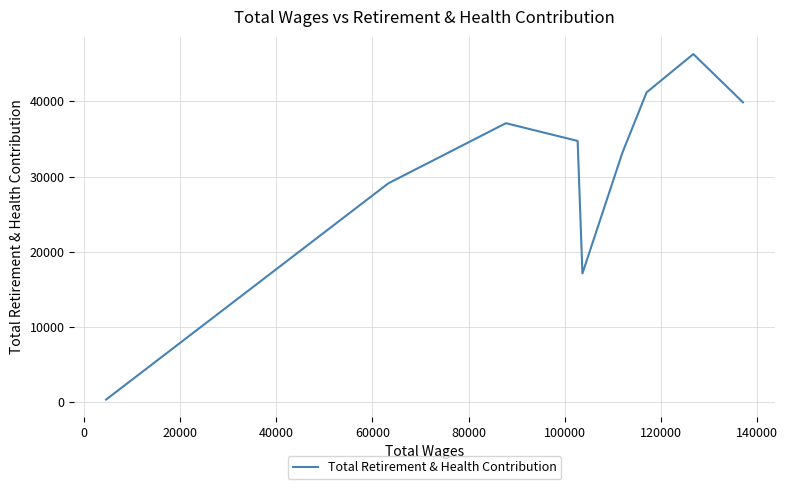

Does the chart have visible grid lines?

Yes